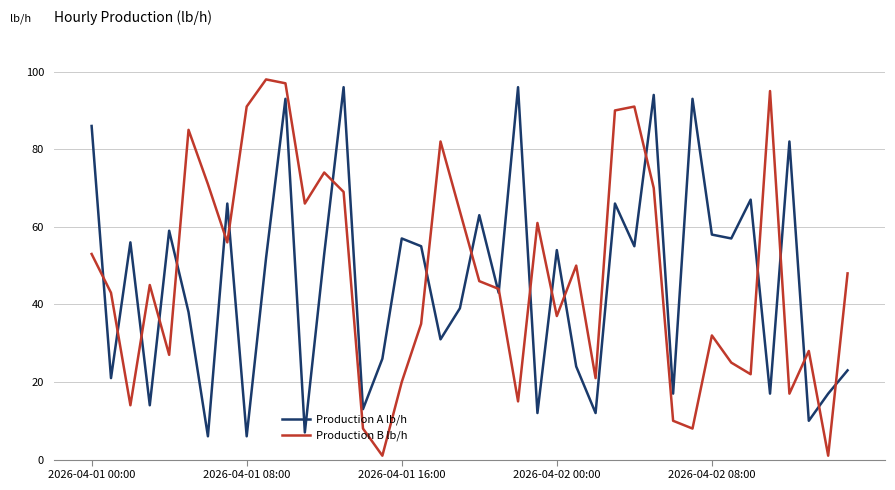

Which series has the largest range (max minus min)?

Production B lb/h